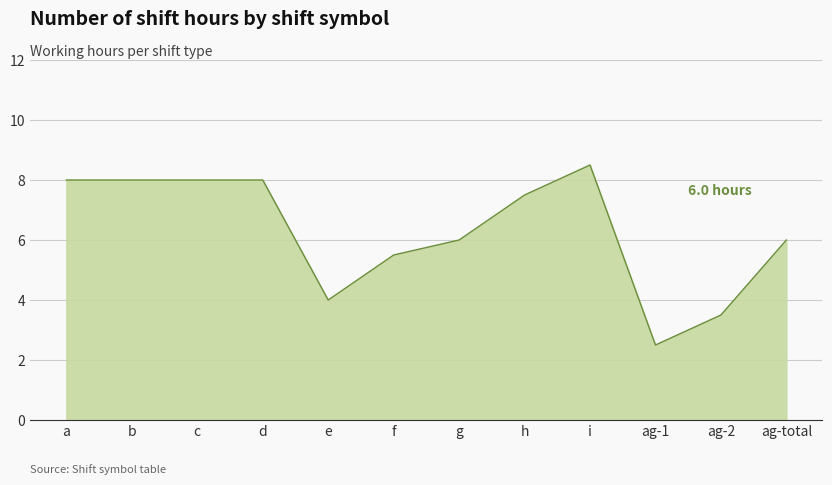

The value at d is 3.5. True or false?

False